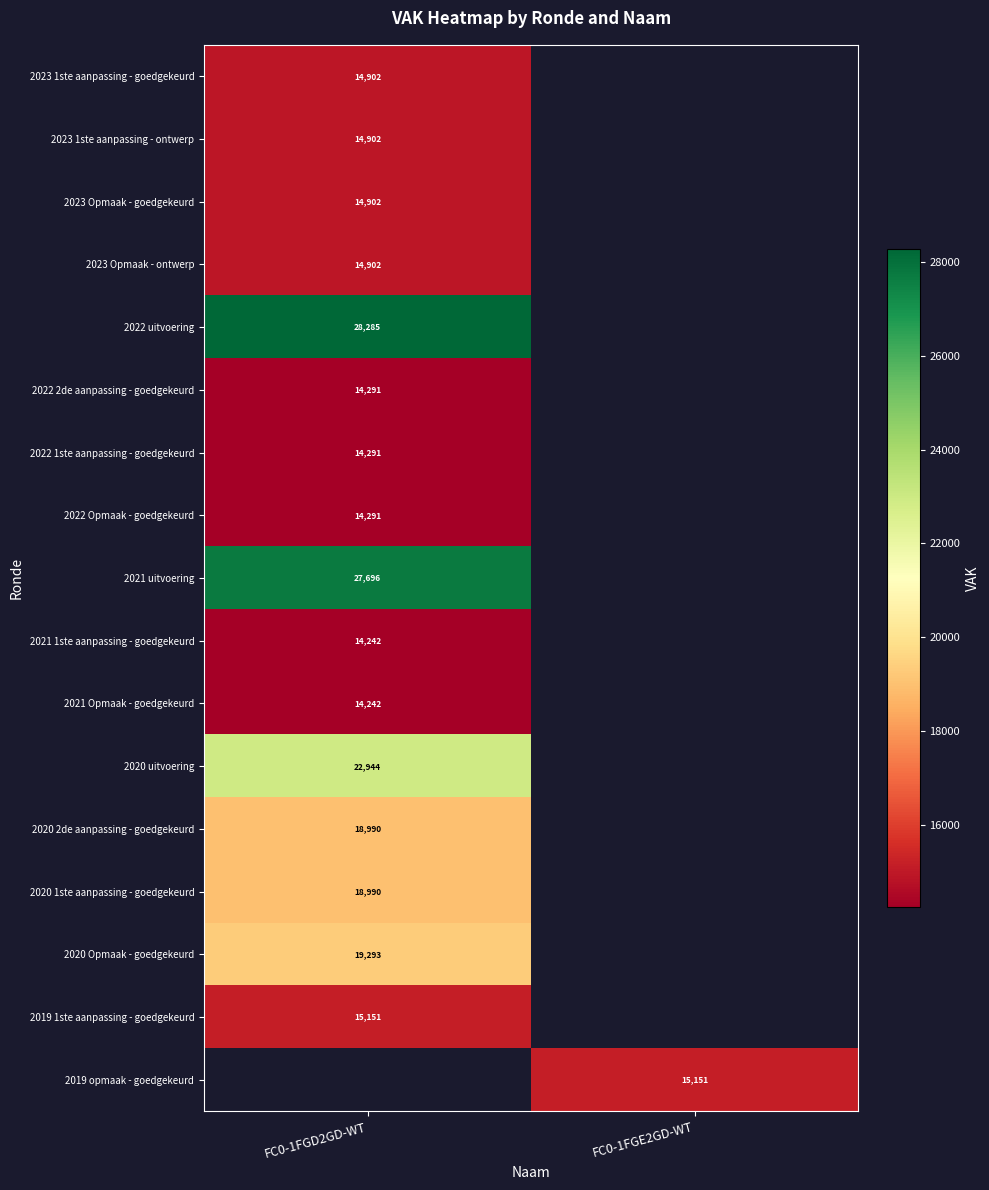

Is it true that 2023 Opmaak - ontwerp equals 14902 at FC0-1FGD2GD-WT?

True